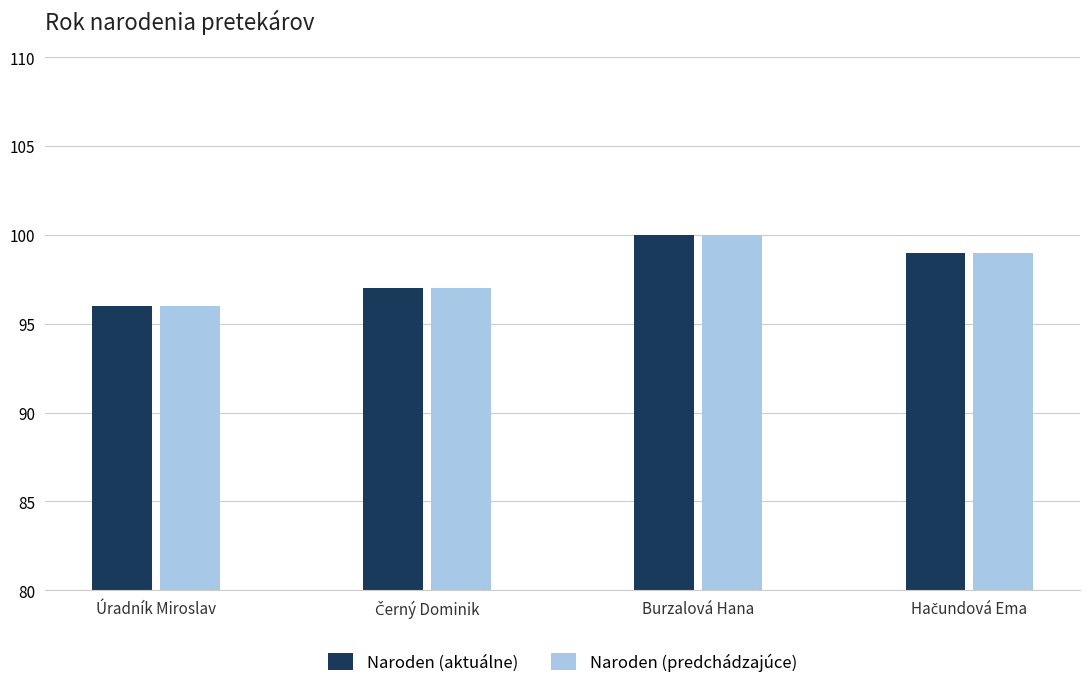

At which category is the sum across all series the highest?

Burzalová Hana